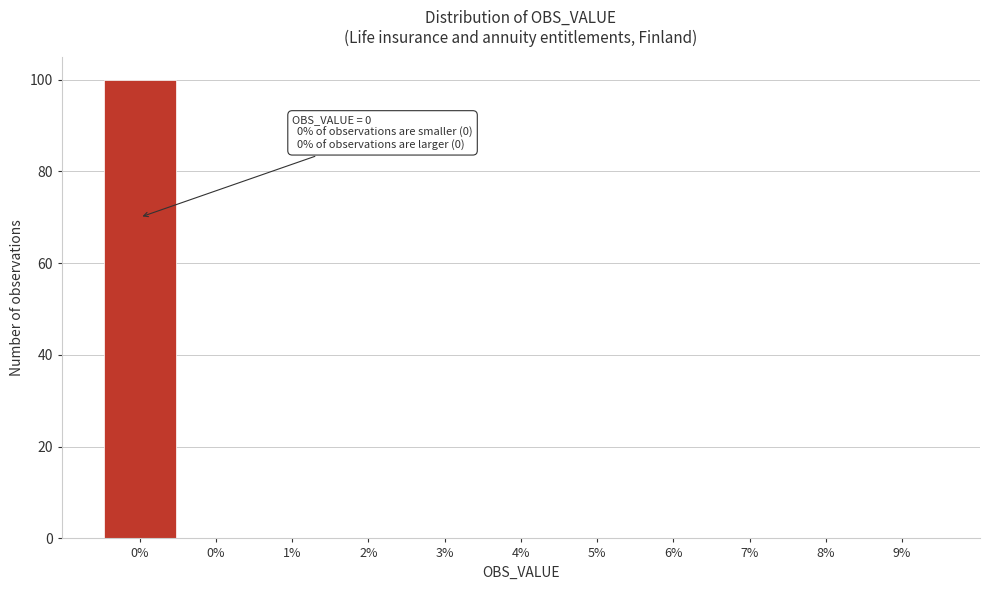

Count the number of data series in this chart.

1